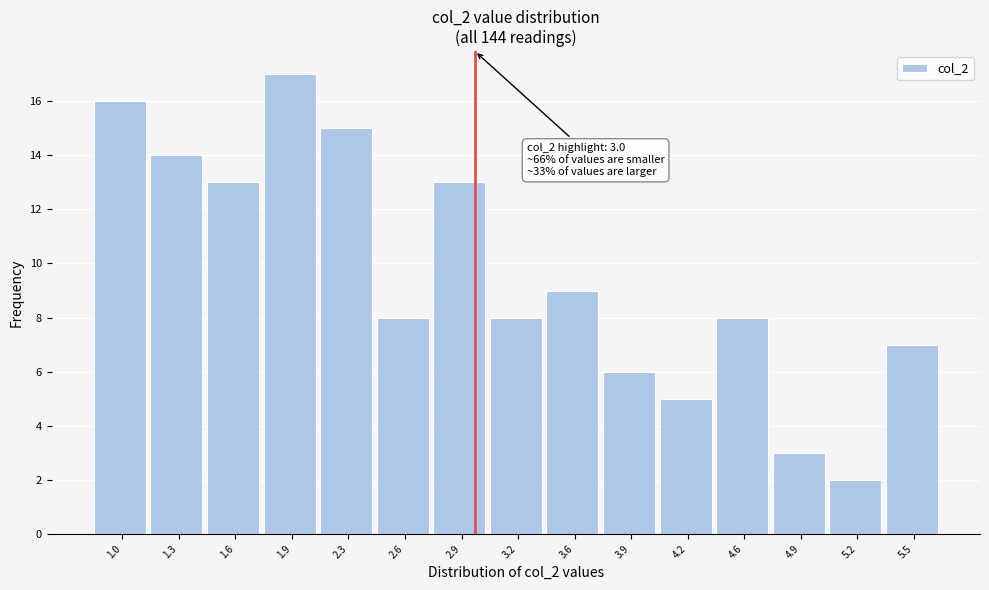

Which range on the x-axis has the tallest bar?

1.80 to 2.10